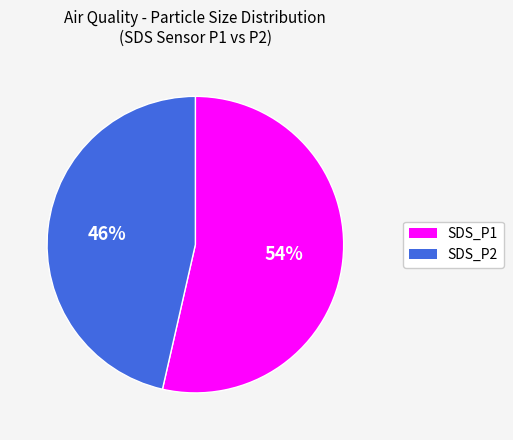

To the nearest percent, what is the average slice percentage?

50%